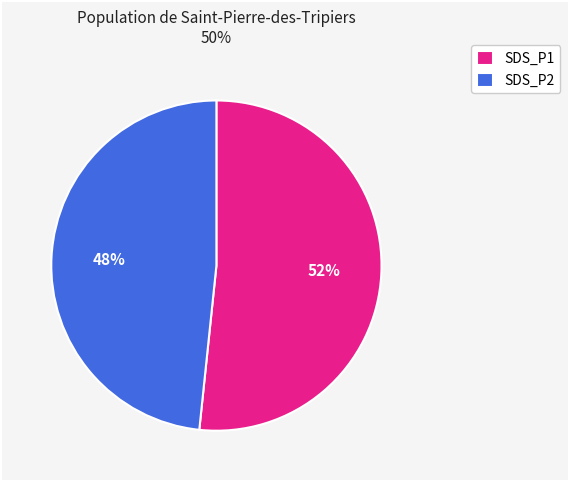

How many segments does this pie chart have?

2